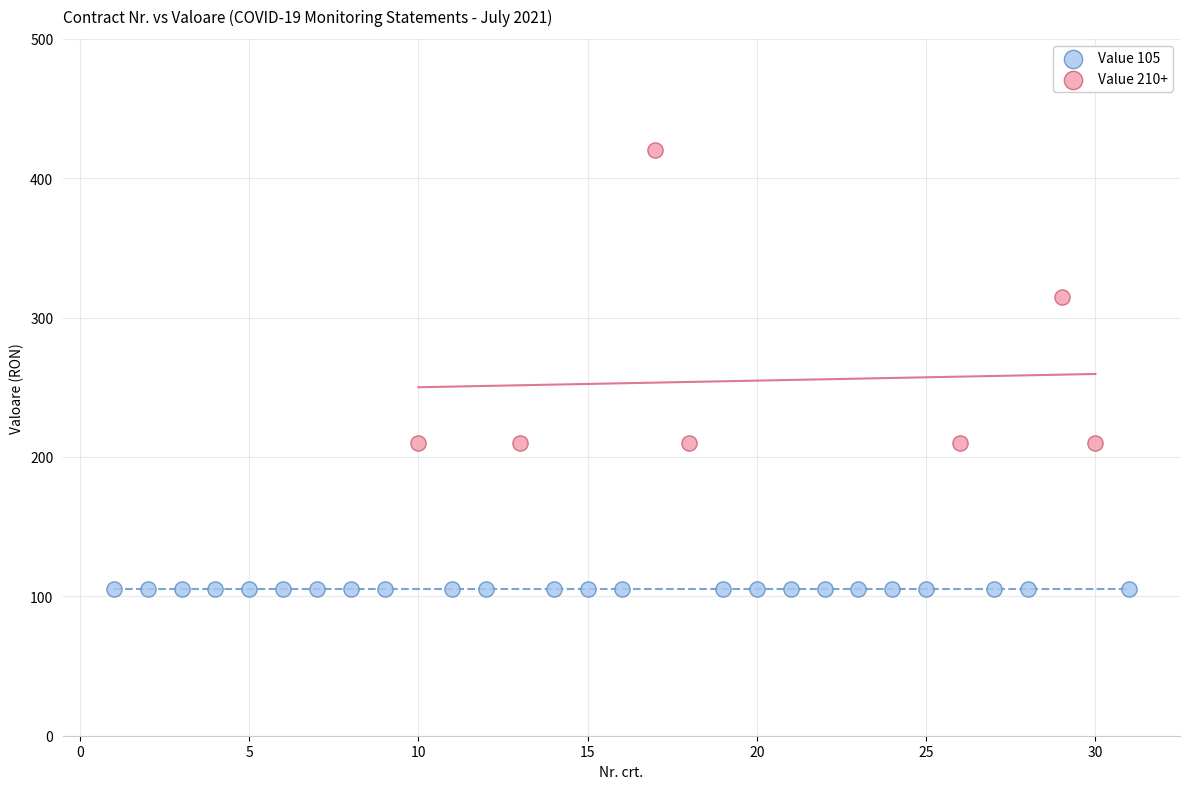

Which series contains the highest Y value?

Value 210+